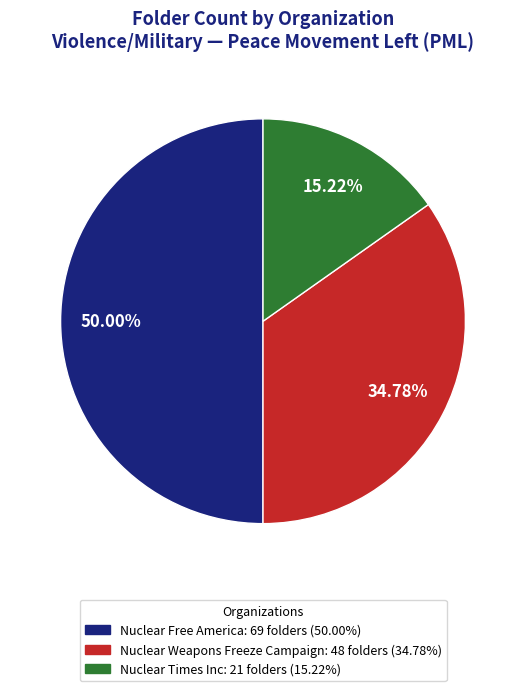

To the nearest percent, what portion does Nuclear Weapons Freeze Campaign represent?

35%